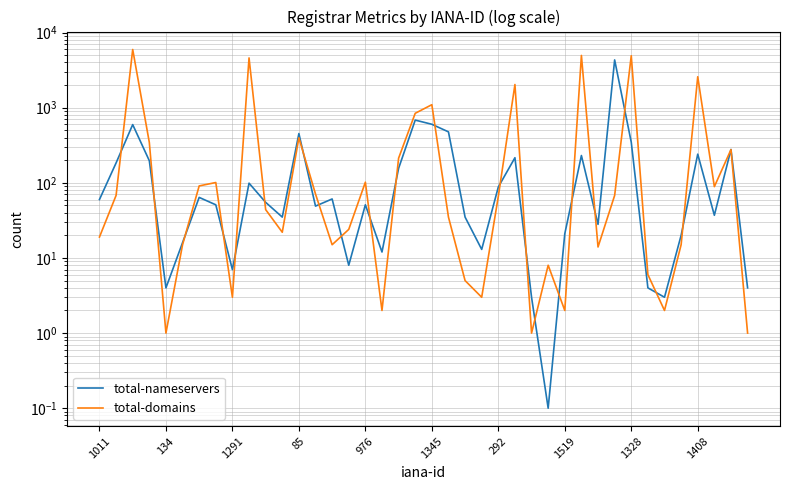

What is the label of the 28th point from the left?

27